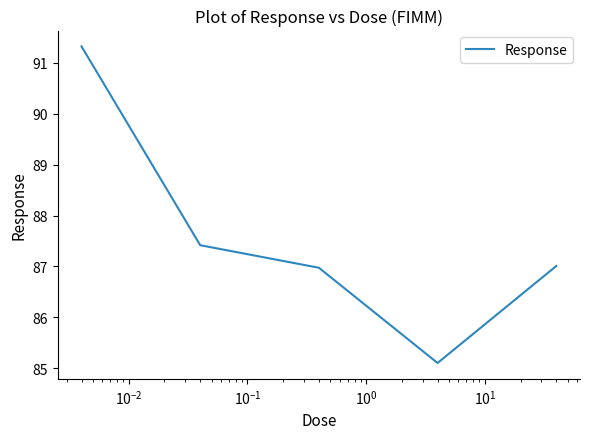

How many interior local valleys (lower than both neighbors) does the data have?

1